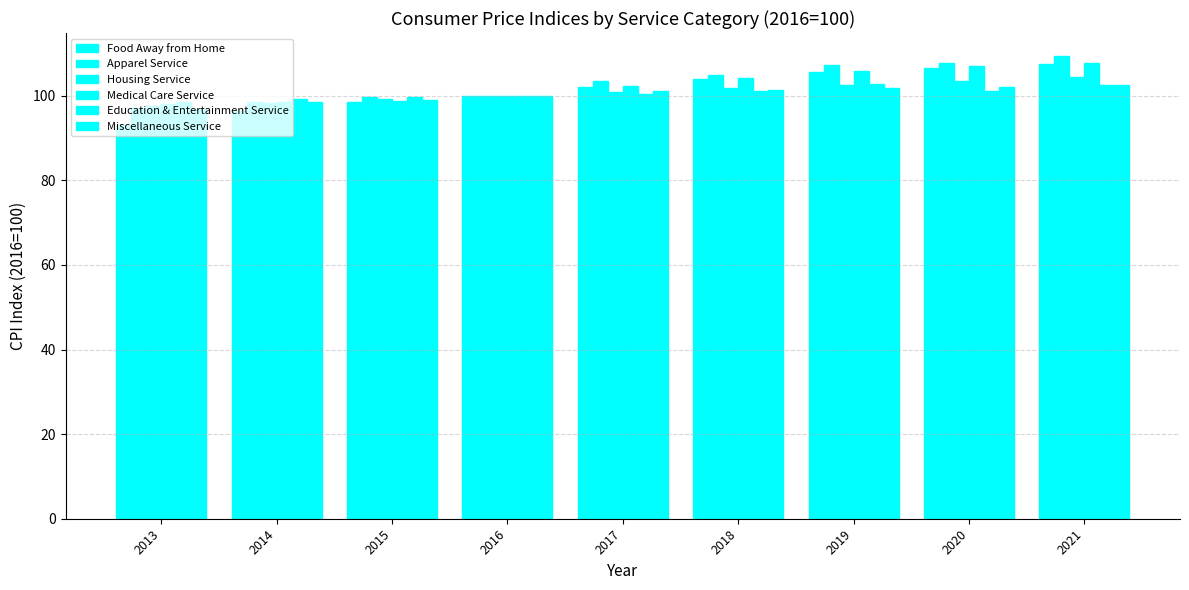

At 2020, list the series in order from smallest to largest.

Education & Entertainment Service, Miscellaneous Service, Housing Service, Food Away from Home, Medical Care Service, Apparel Service